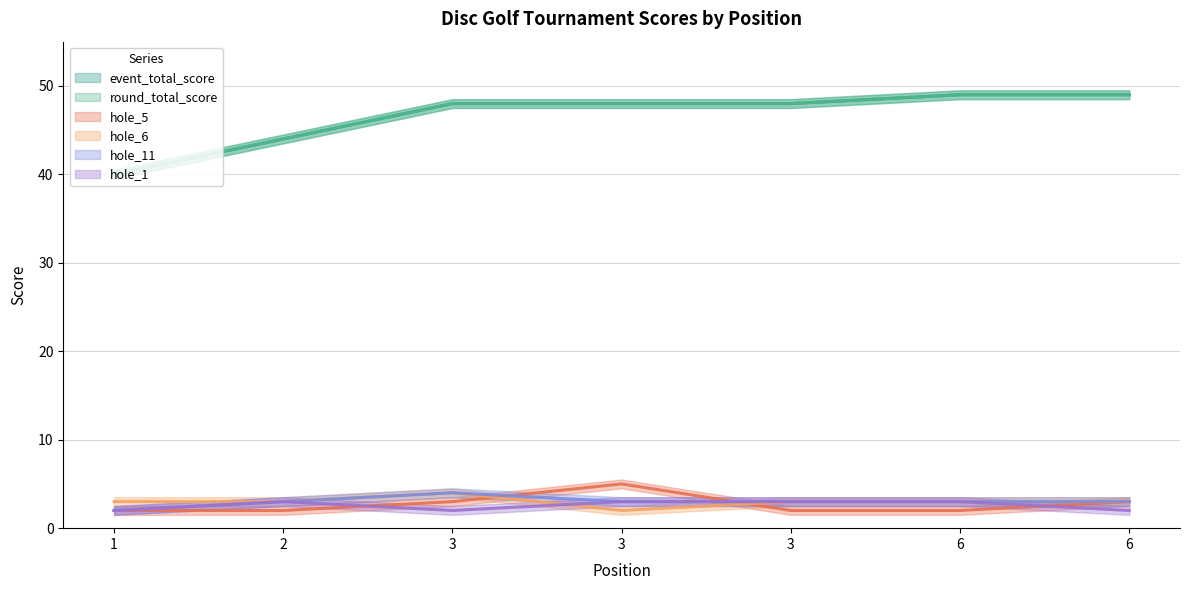

How many data points in hole_6 are above 3?

1